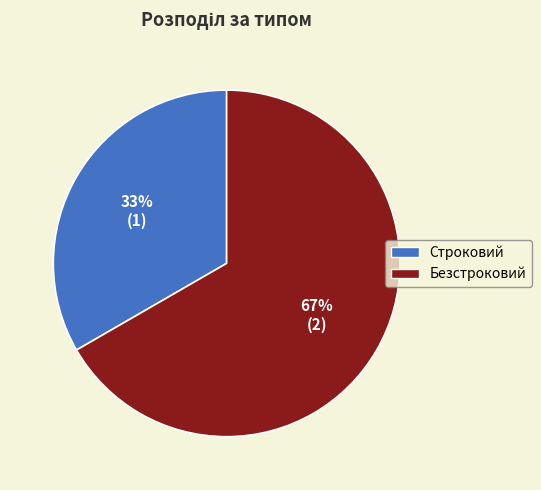

To the nearest percent, what is the combined percentage of Строковий and Безстроковий?

100%